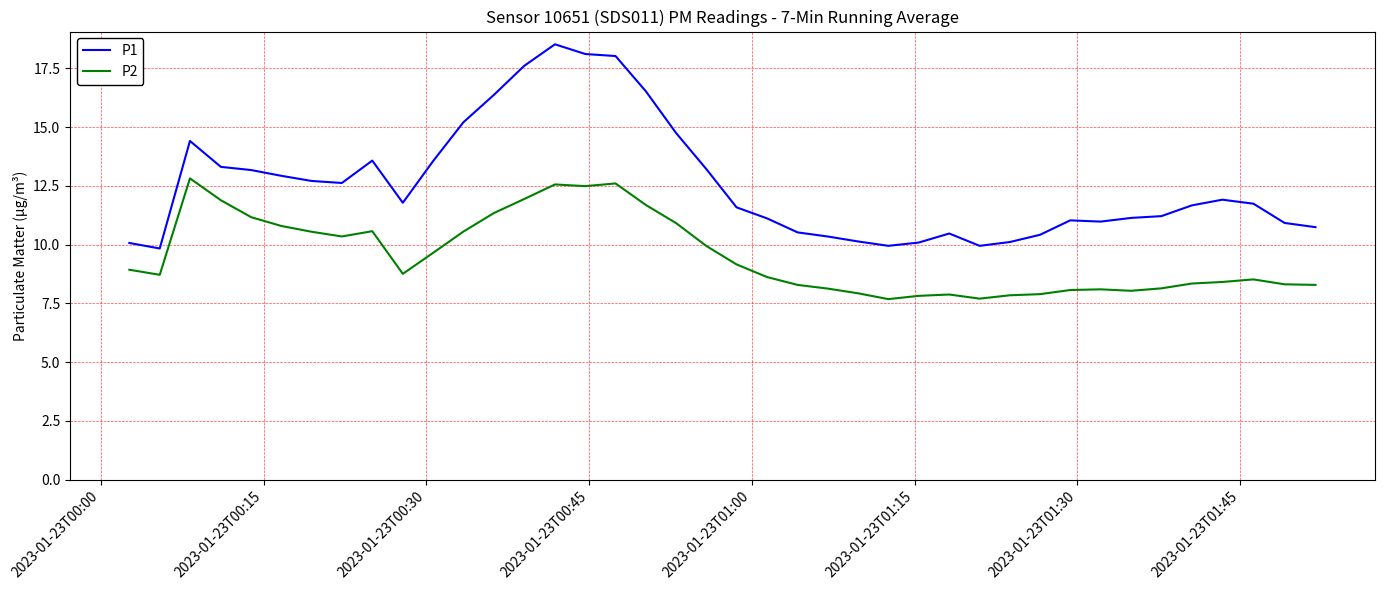

Rank the series by their average value, from lowest to highest.

P2, P1